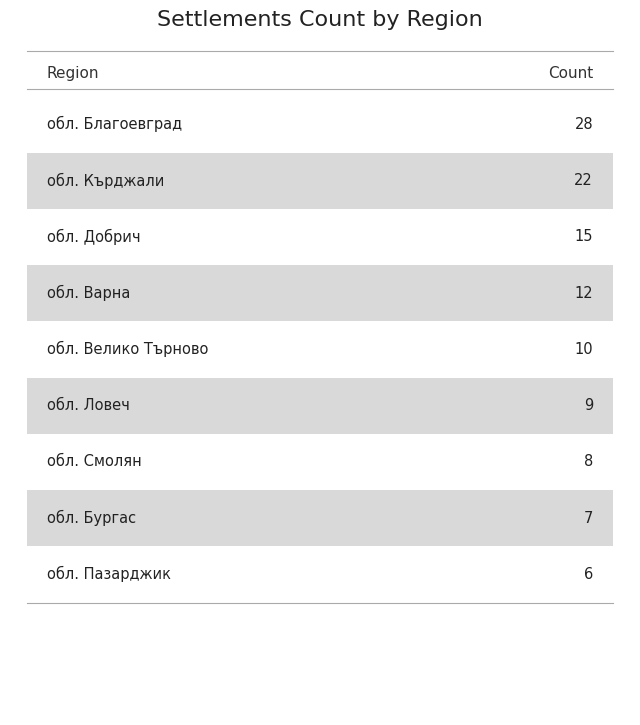

How many distinct data groups are displayed?

1